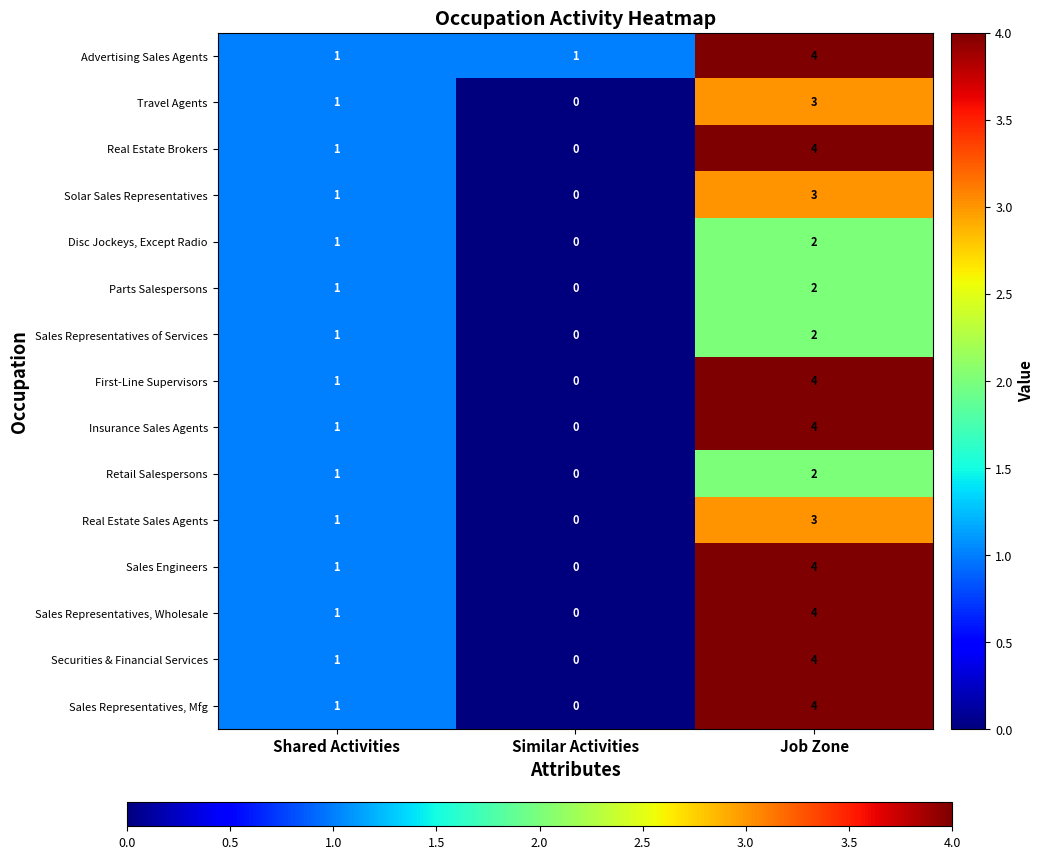

How many categories are shown in the chart?

3